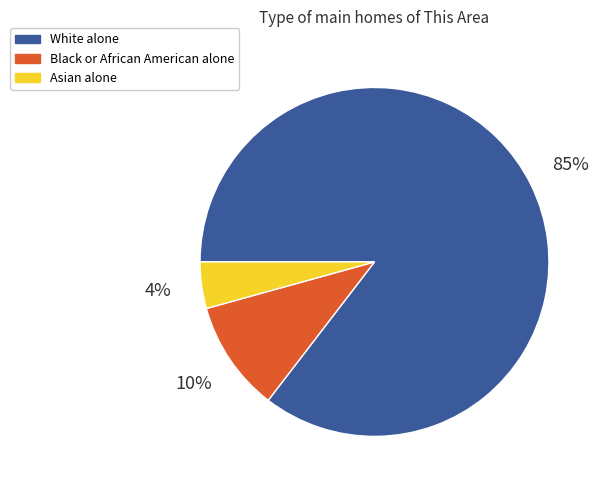

Count the number of slices in the pie.

3